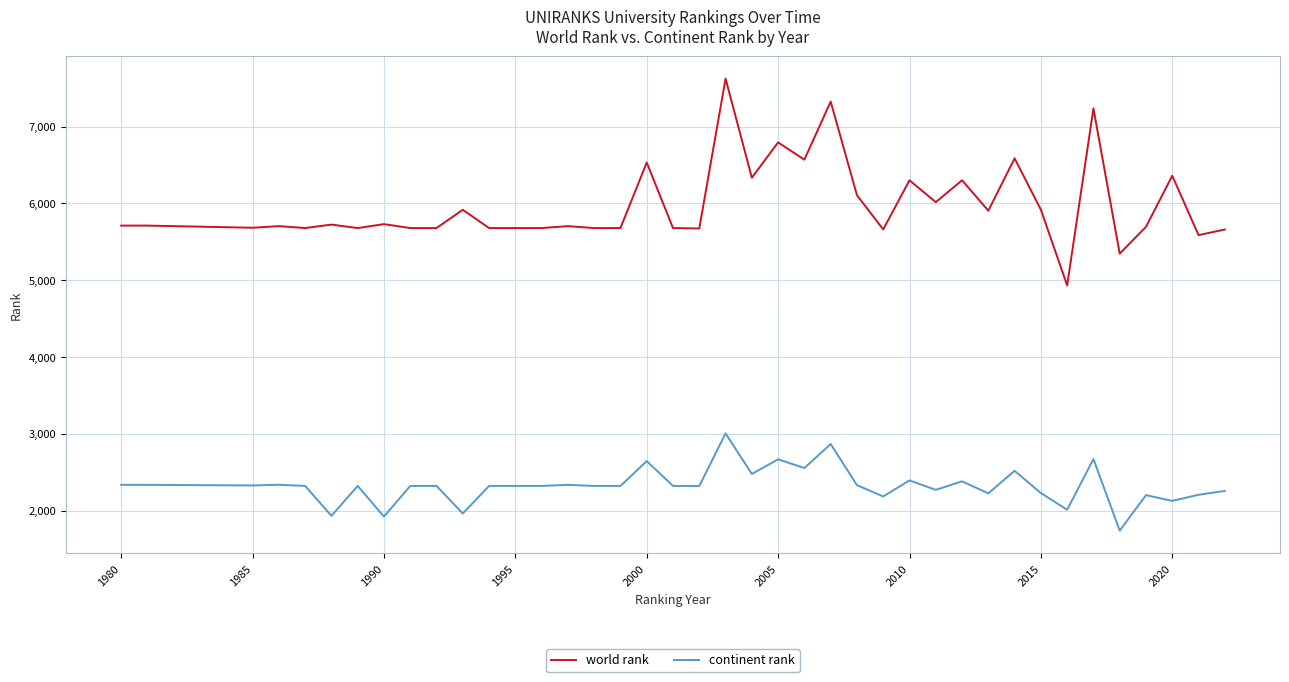

Which series has the widest spread of values?

world rank